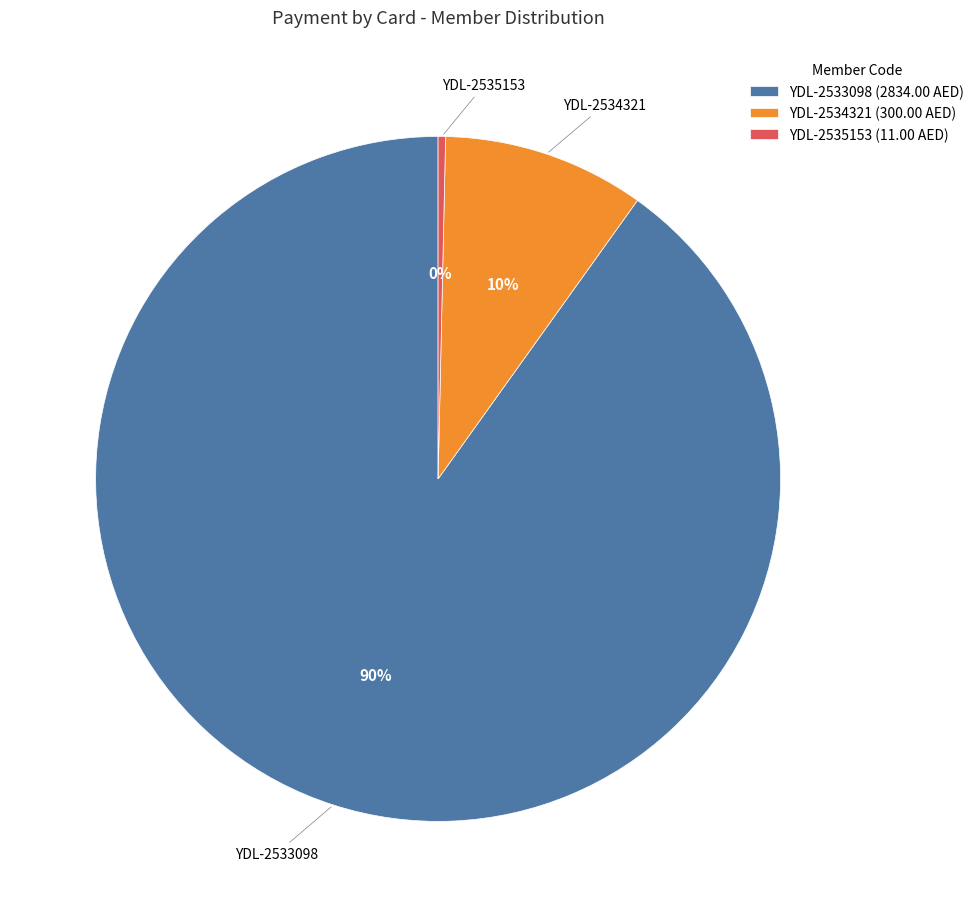

Does any single category account for the majority?

Yes